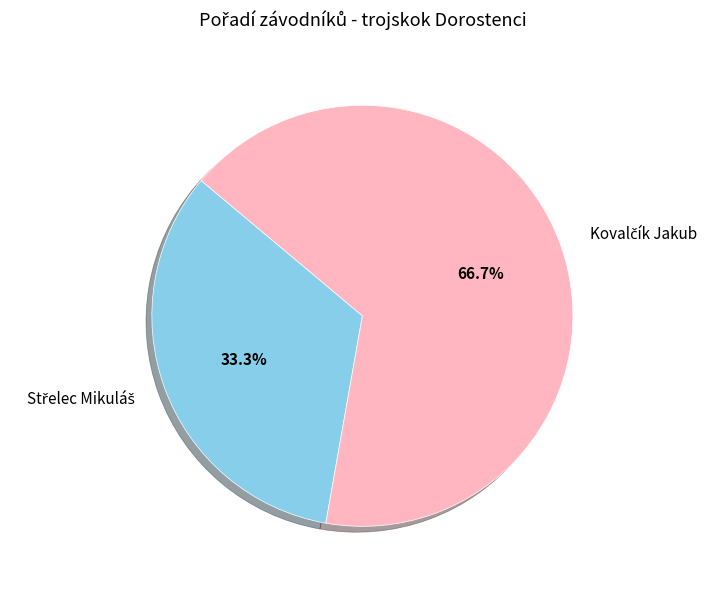

Is there any slice that represents more than half of the pie?

Yes